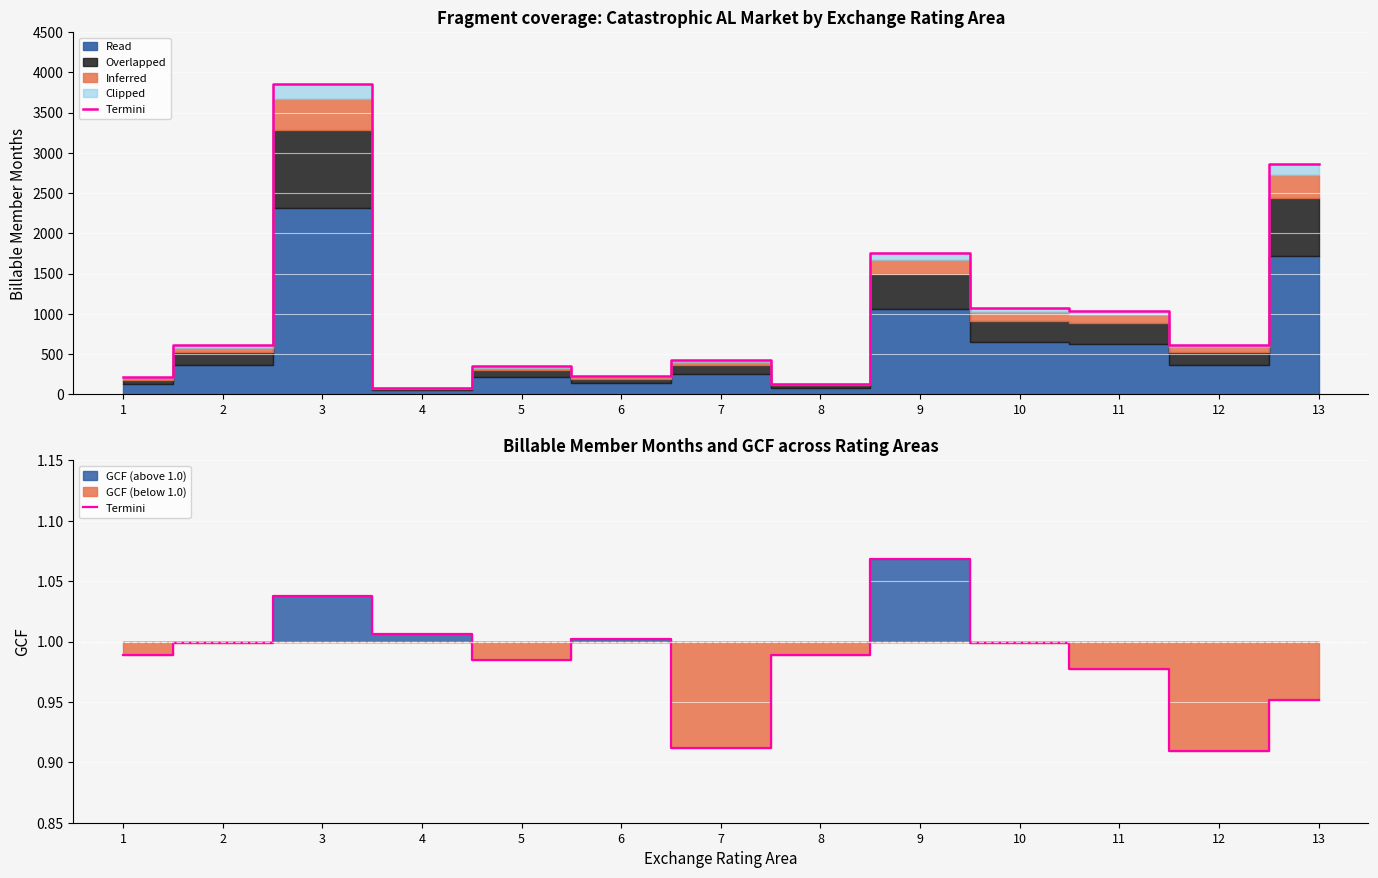

What is the difference between the maximum and minimum values?

0.2